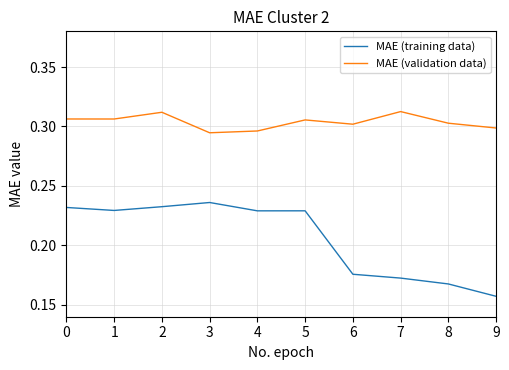

At which category is the sum across all series the highest?

2